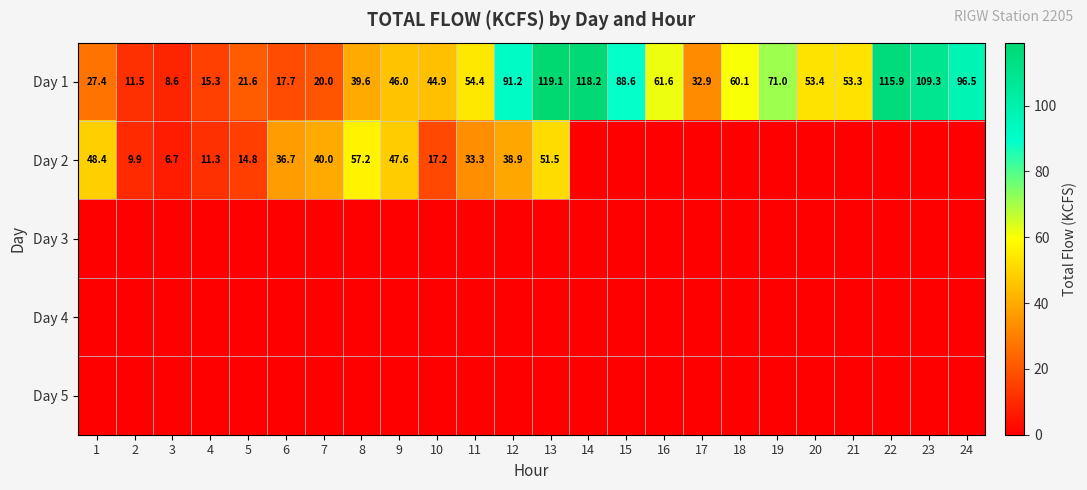

What is the total value across all series at 12?

130.1